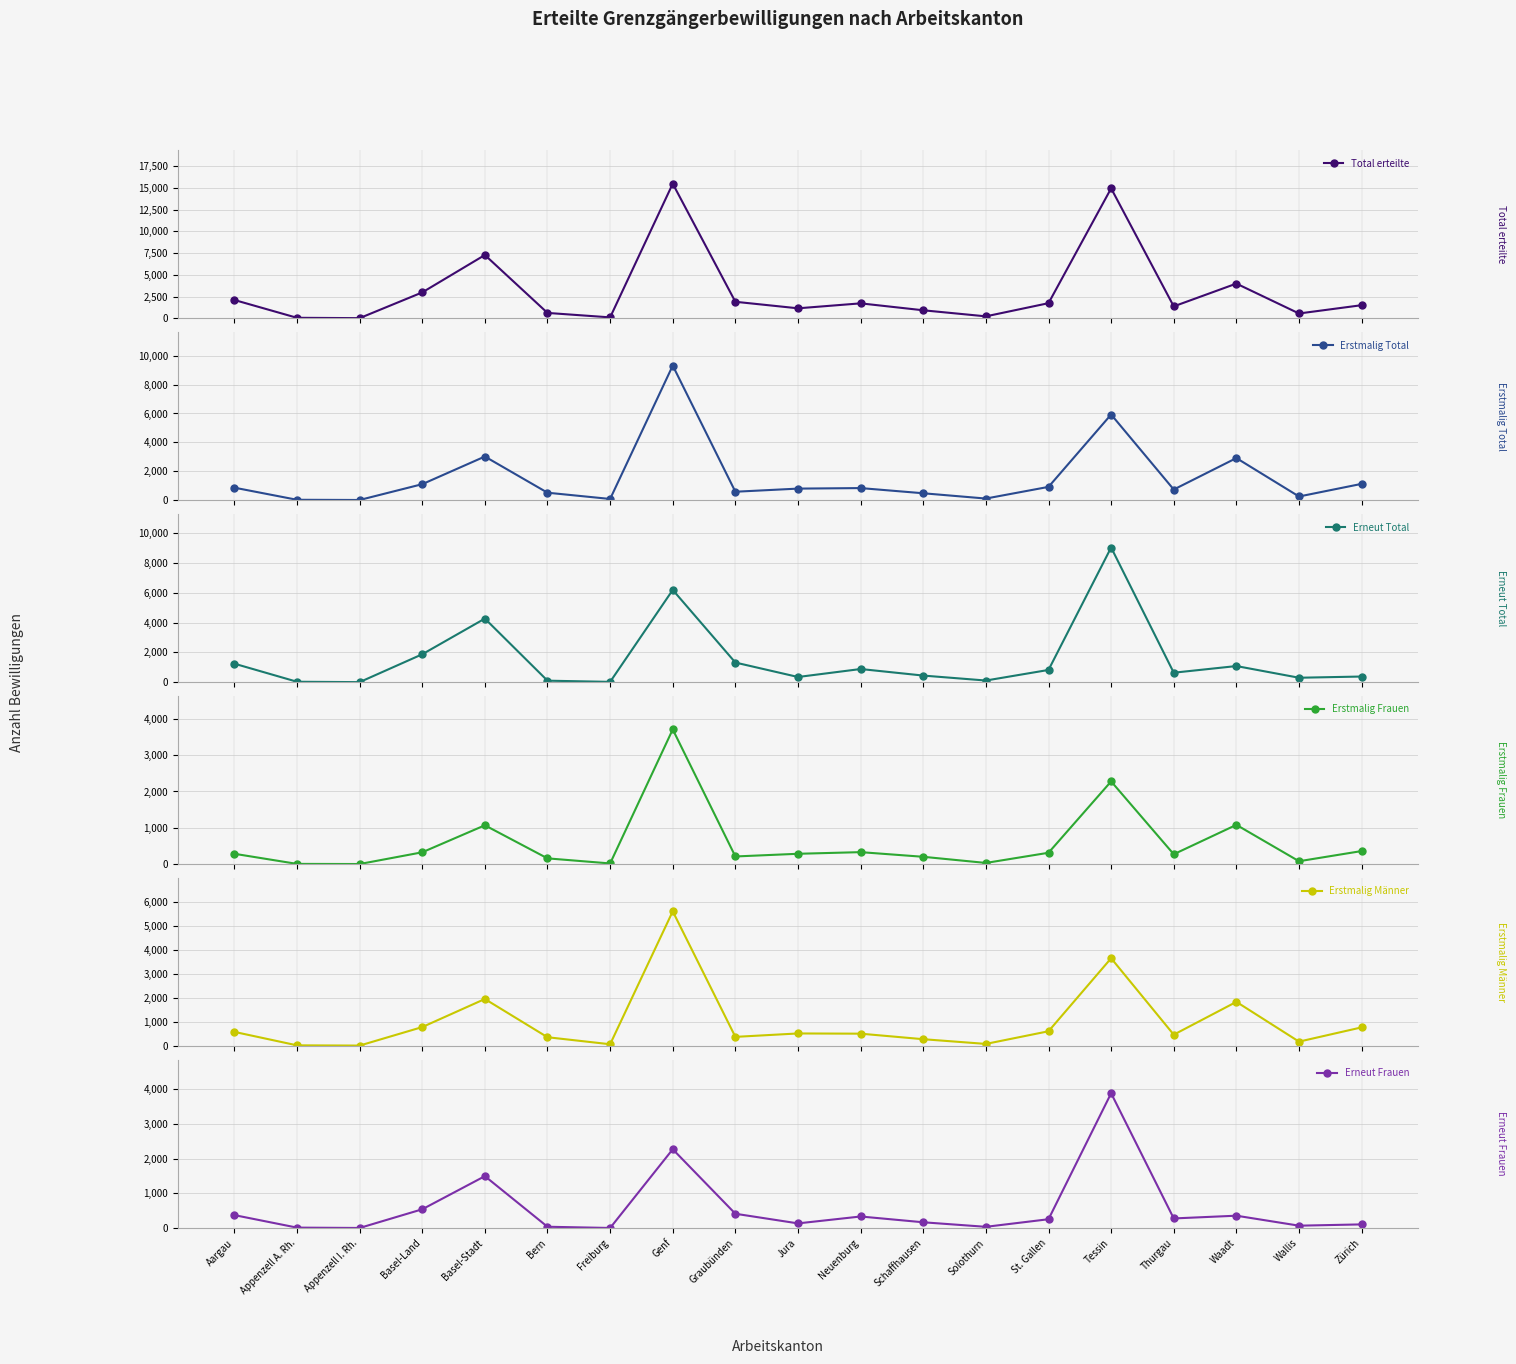

At which category does Total erteilte reach its first local peak?

Basel-Stadt